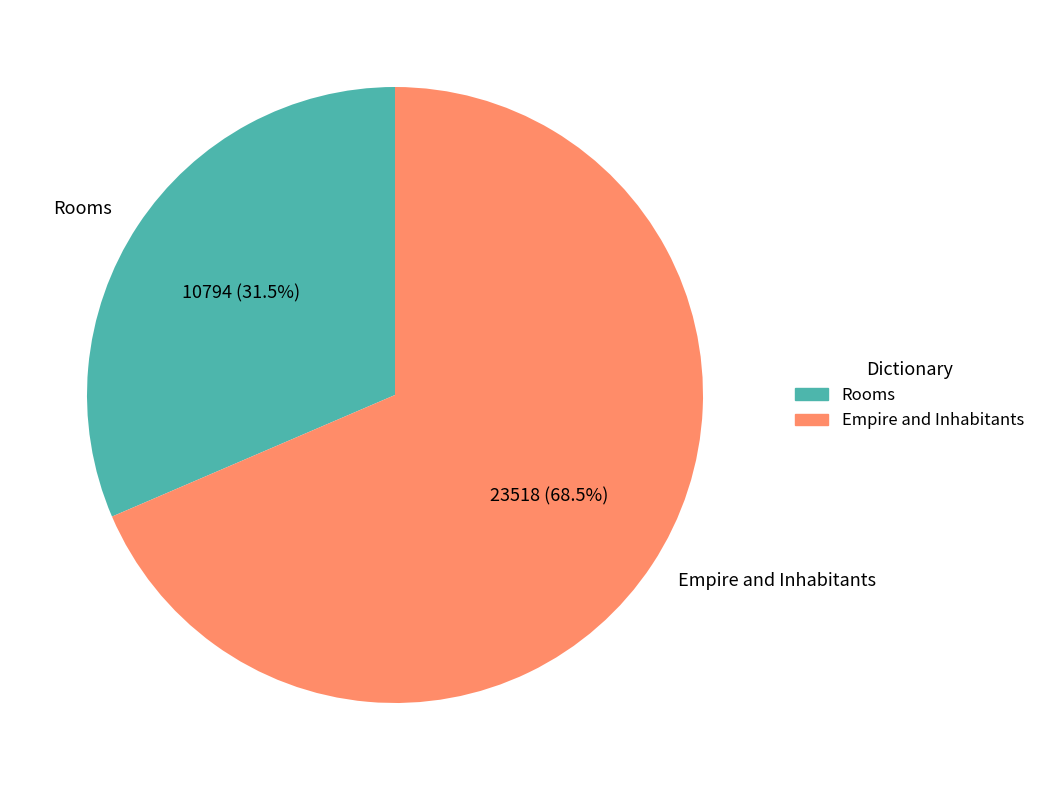

Which category has the smallest portion of the pie?

Rooms